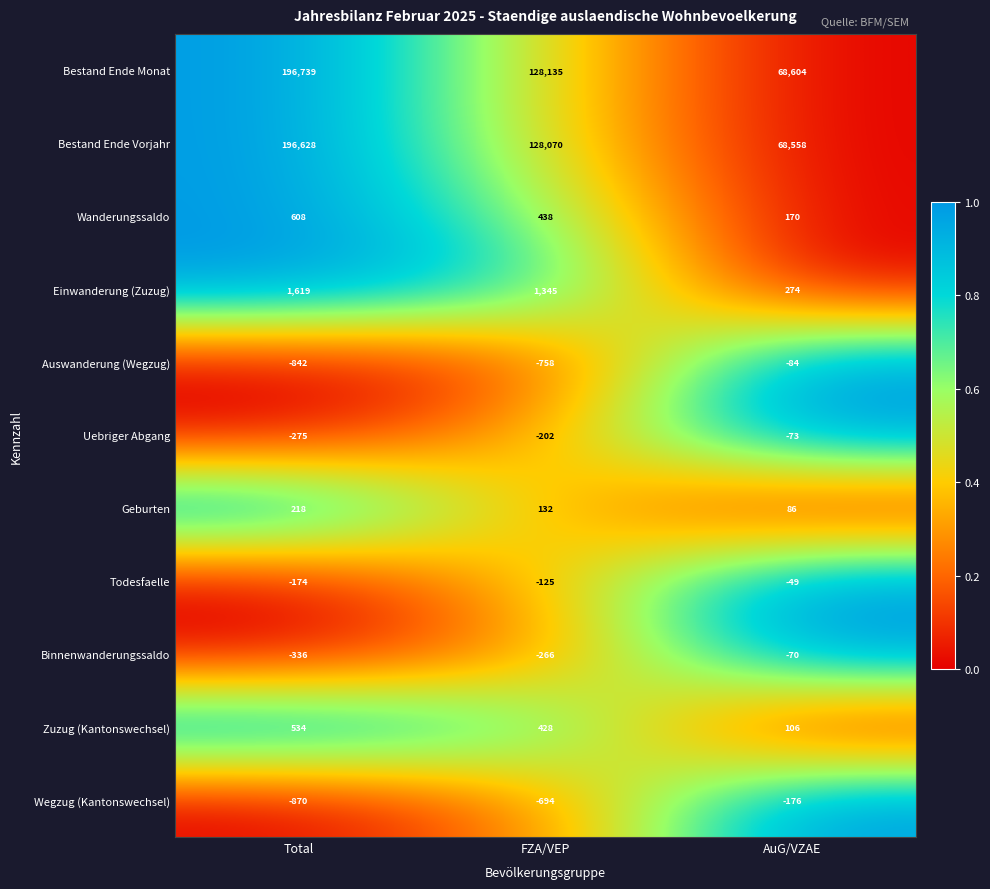

What is the smallest value displayed?

-870